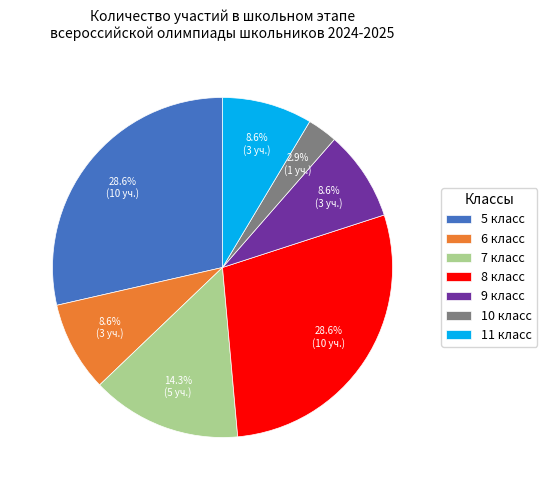

Do 9 класс and 8 класс together represent more than half of the pie?

No